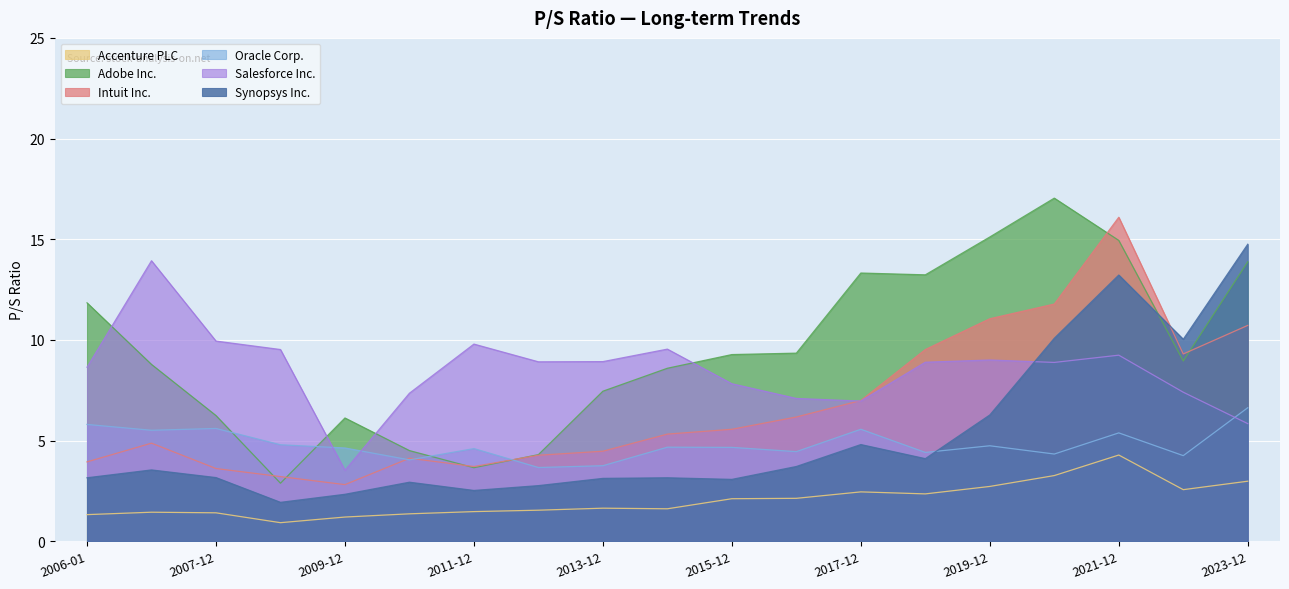

The Salesforce Inc. series shows 9.2 at 2021-12. True or false?

True